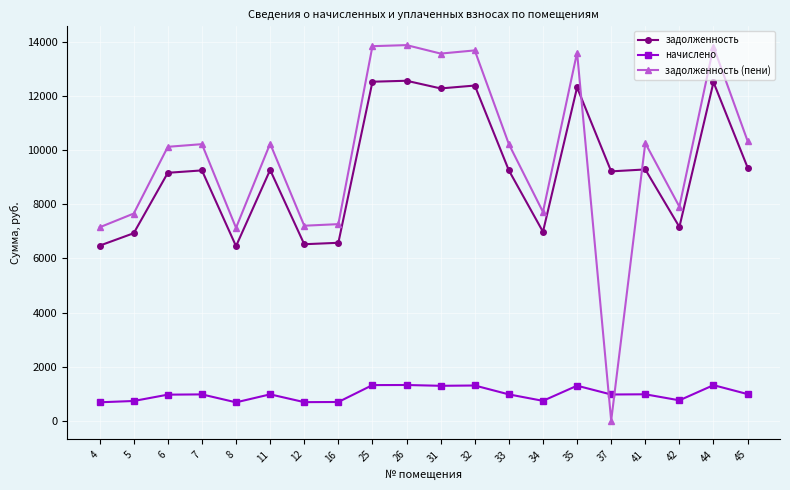

What are all the series names shown in the legend?

задолженность, начислено, задолженность (пени)